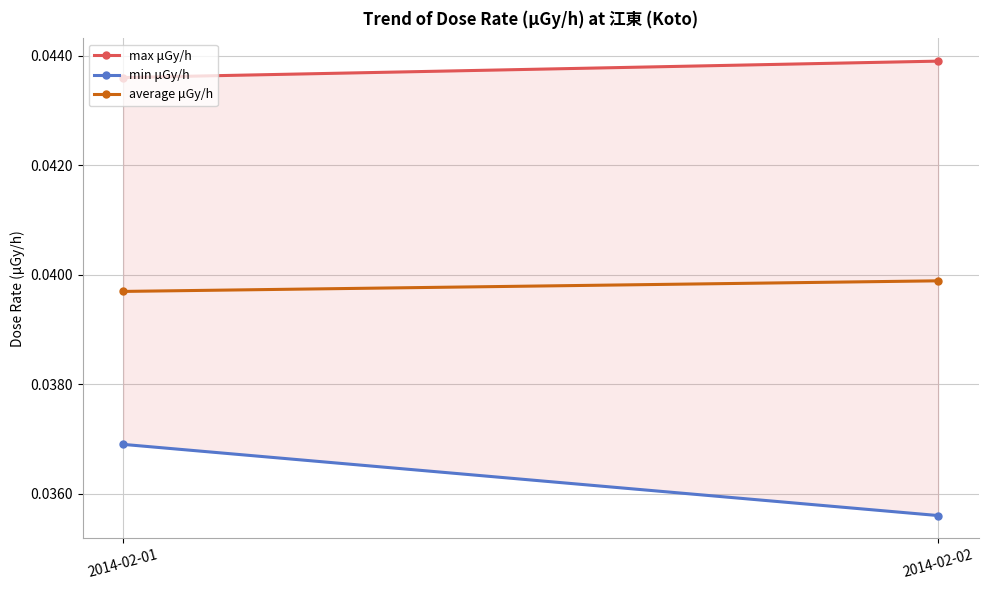

Does the chart have visible grid lines?

Yes